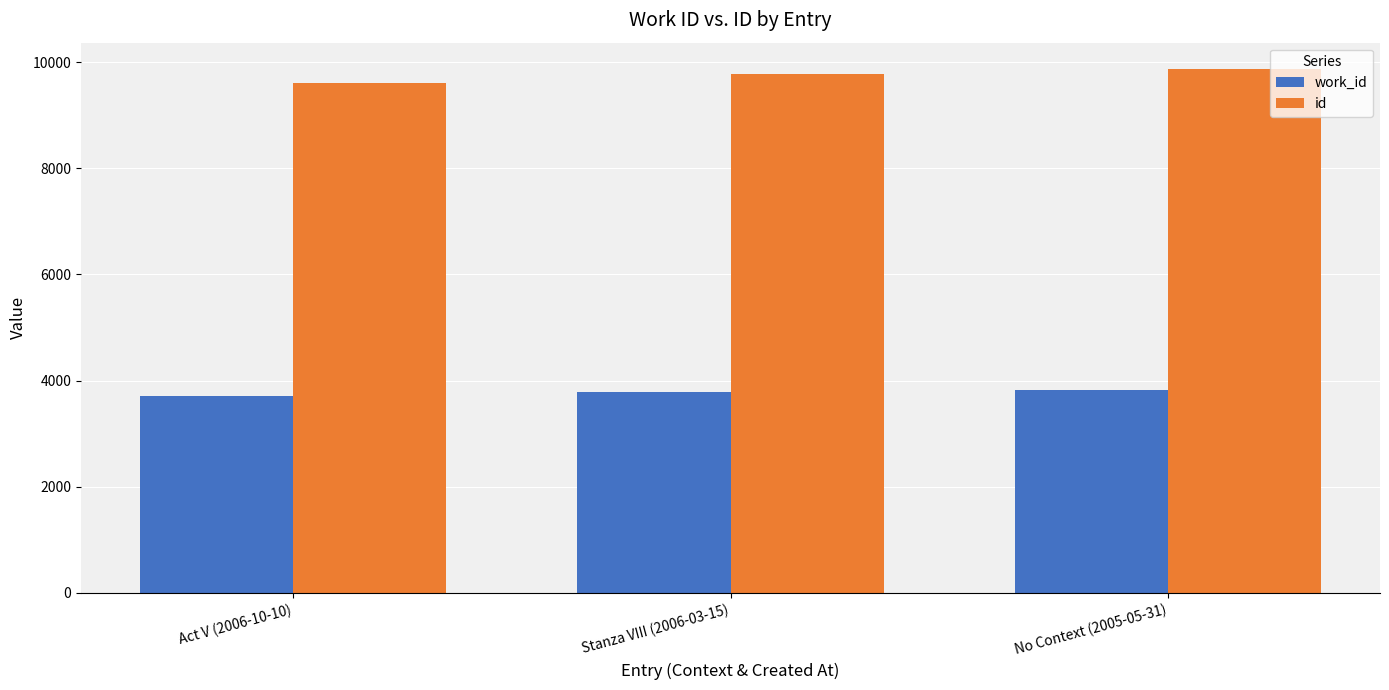

Rank the series at Act V (2006-10-10) from highest to lowest value.

id, work_id